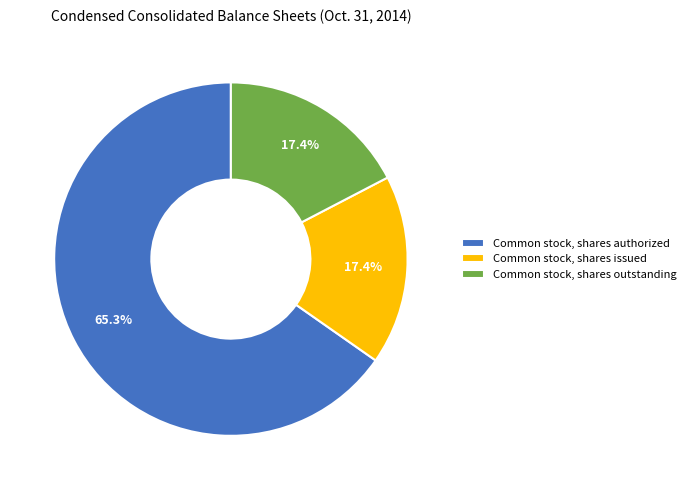

Count the number of slices in the pie.

3